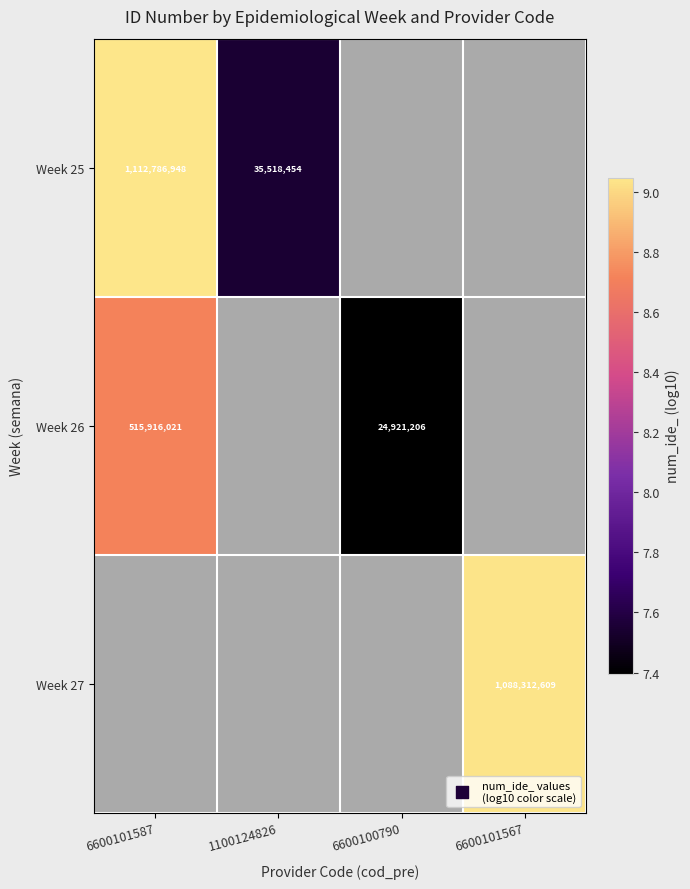

Where is Week 26 nearest to the value 8?

6600100790